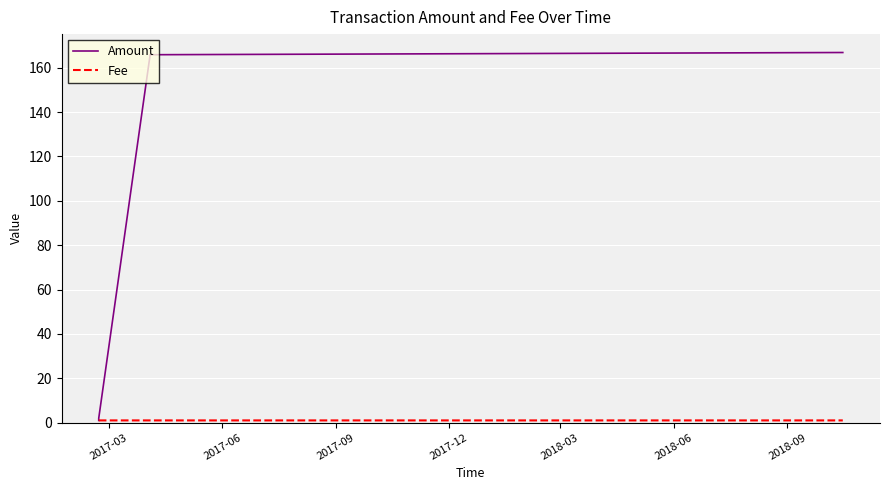

Which series has the largest total across all categories?

Amount